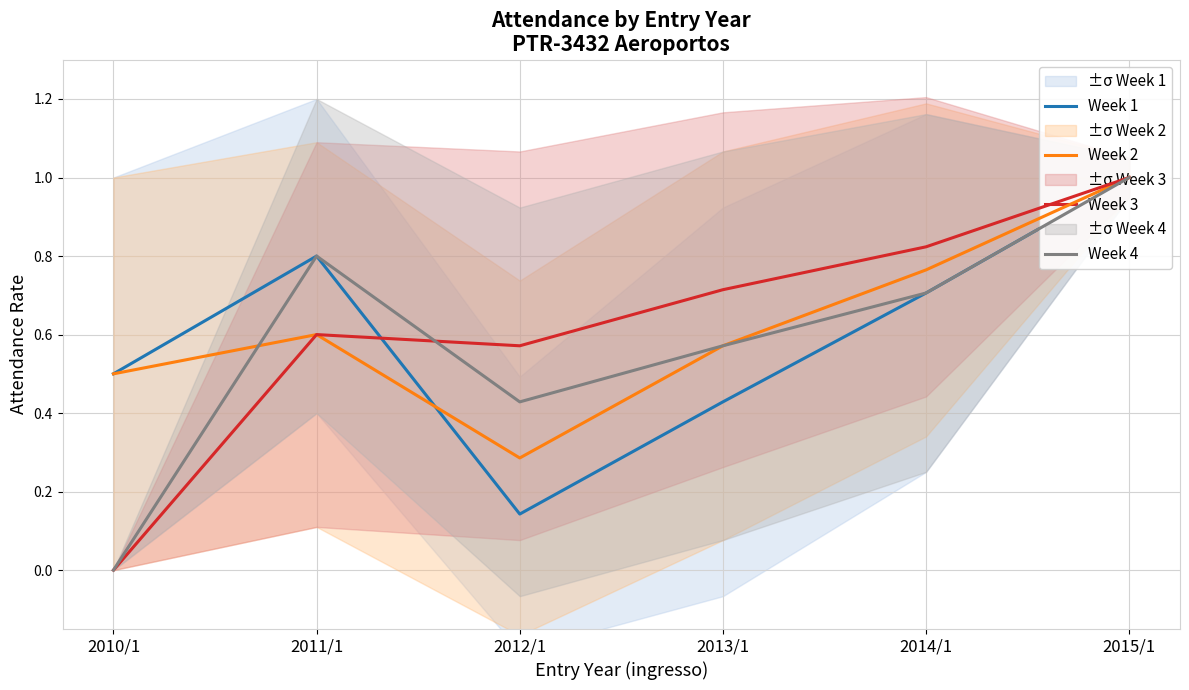

True or false: Week 3 has more than 0 interior local peaks.

True